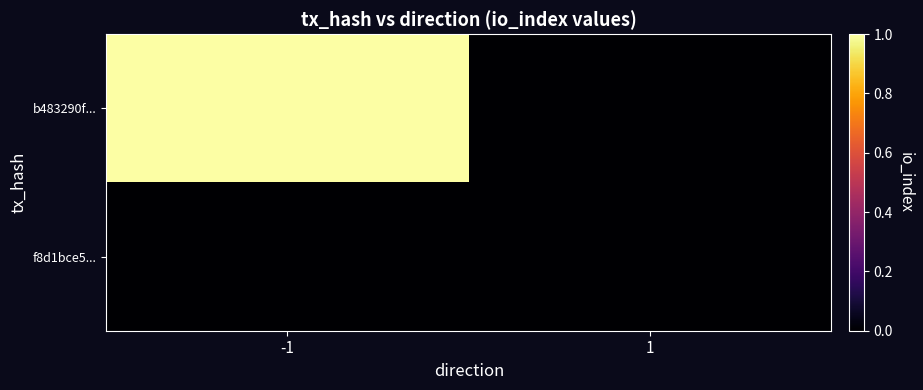

Reading right to left, list all the values displayed in this chart.

b483290f...: 1=0	-1=1
f8d1bce5...: 1=0	-1=0